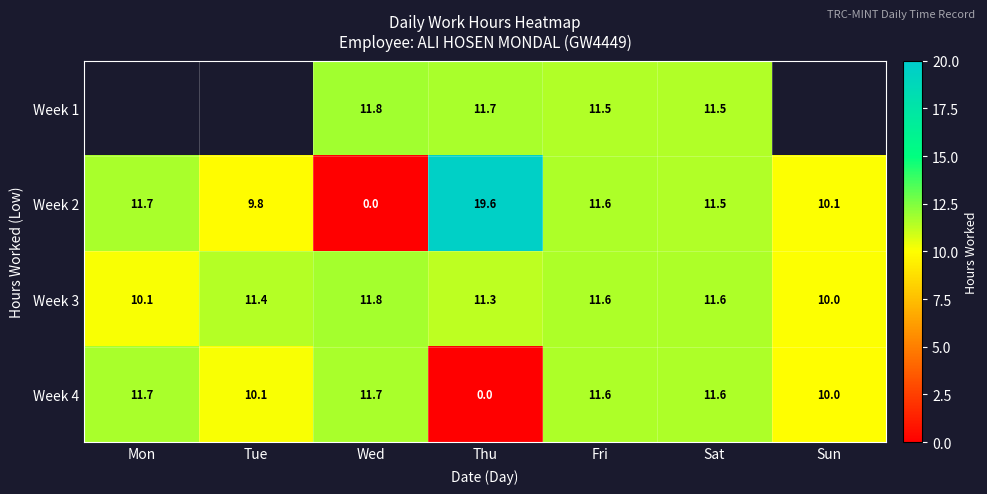

Is the value of Week 1 at Thu greater than the value of Week 2 at Wed?

Yes